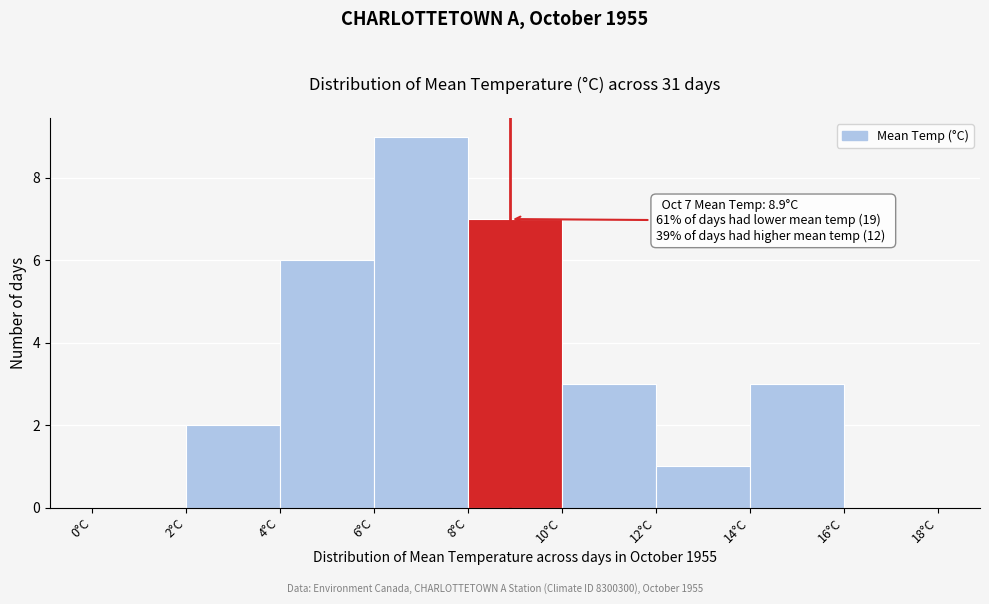

Over which range of the x-axis is the bar tallest?

6 to 8